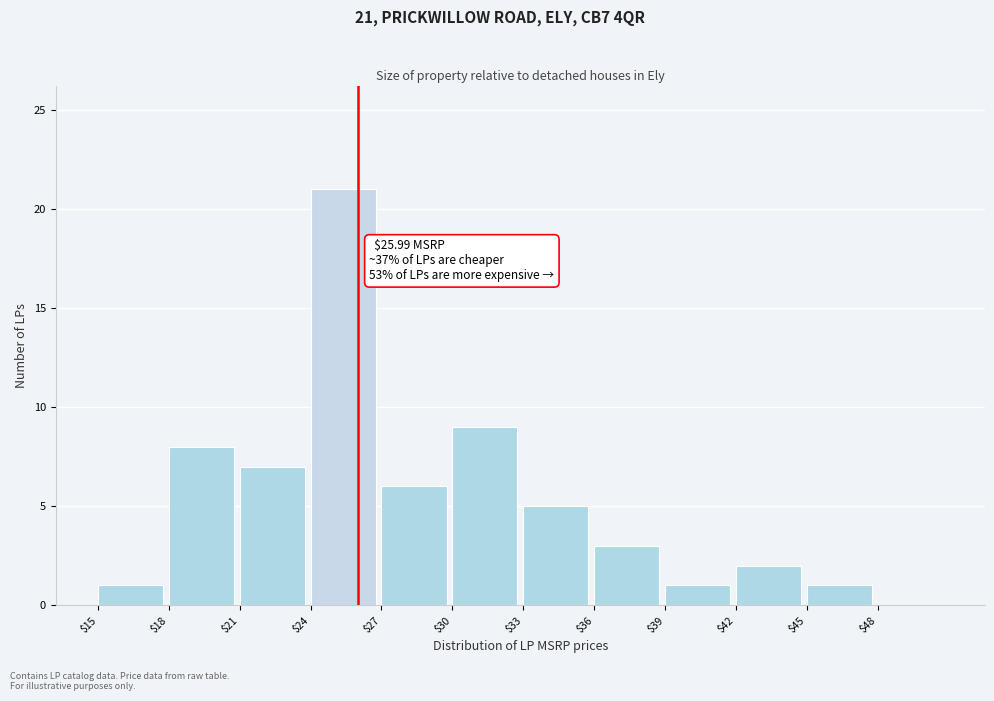

Over which range of the x-axis is the bar tallest?

24 to 27